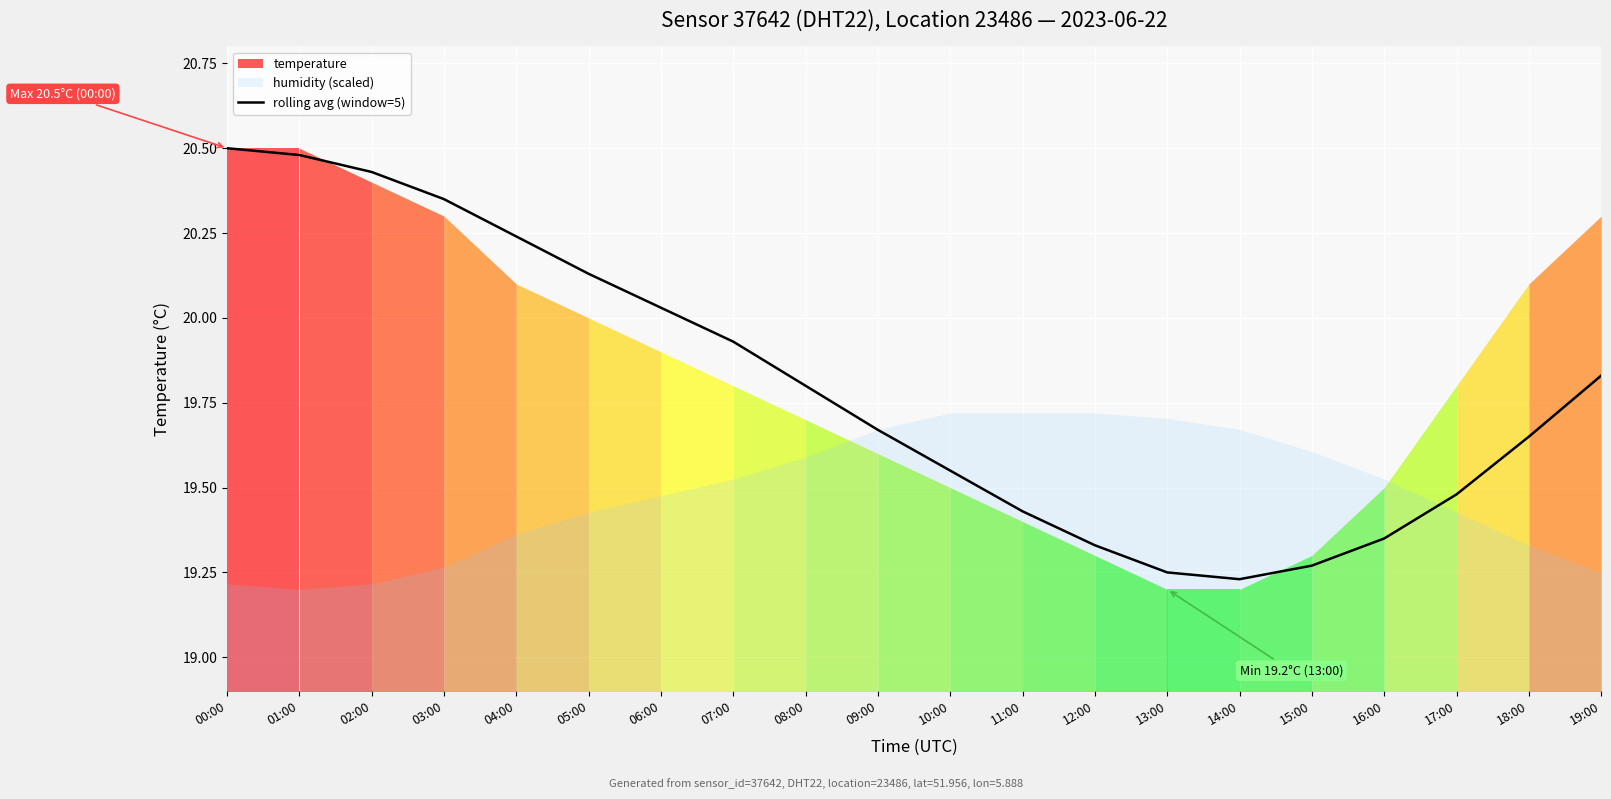

What is the minimum value shown in the chart?

19.2